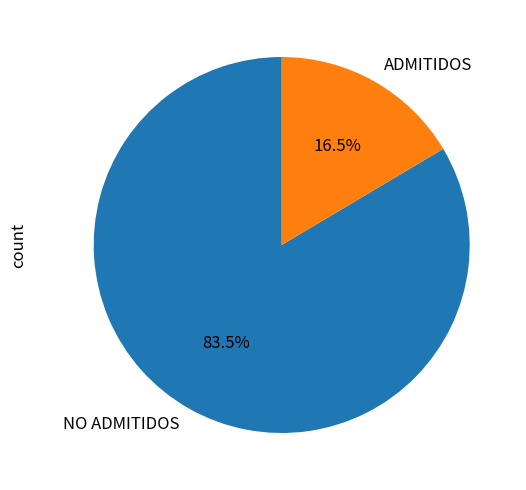

Is ADMITIDOS the majority of the pie?

No